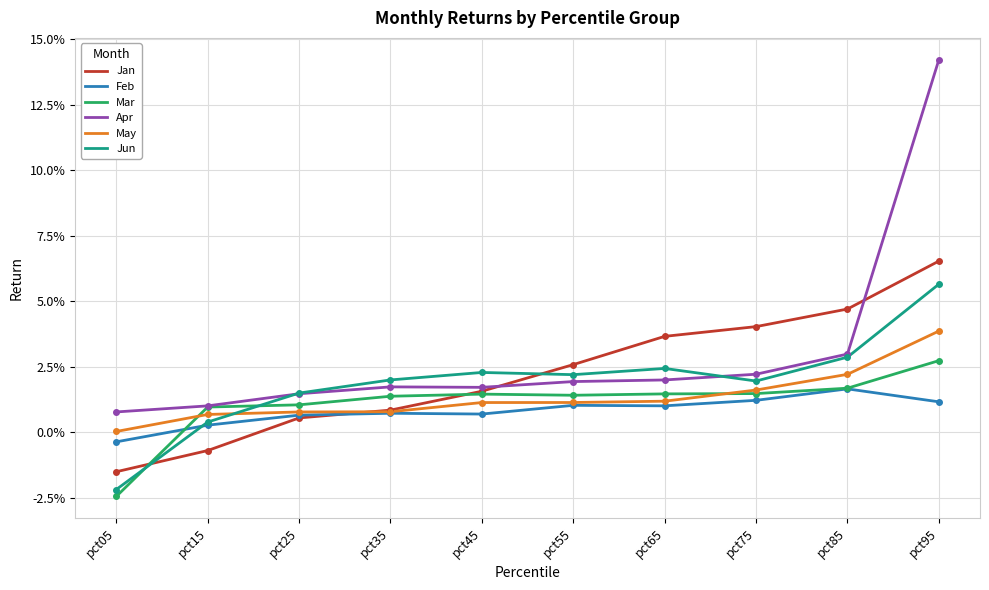

Where is the first local maximum for Mar?

pct45